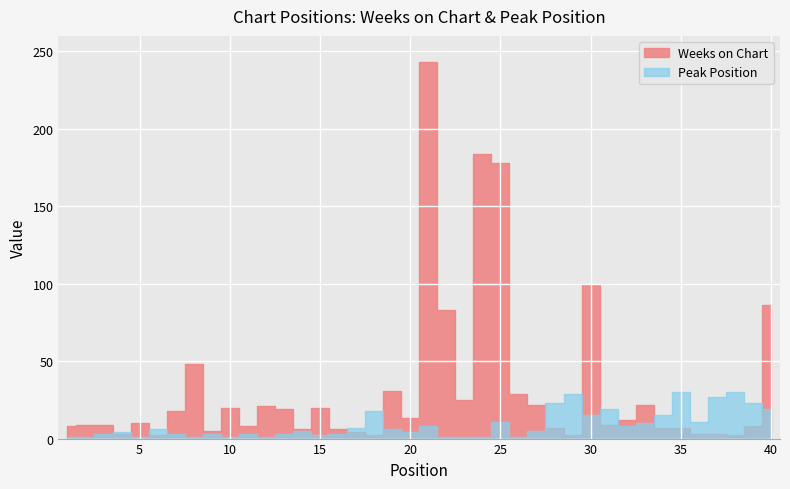

What are all the series names shown in the legend?

Weeks on Chart, Peak Position